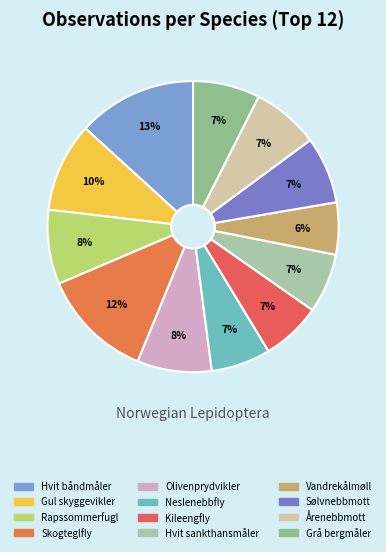

Is there any slice that represents more than half of the pie?

No